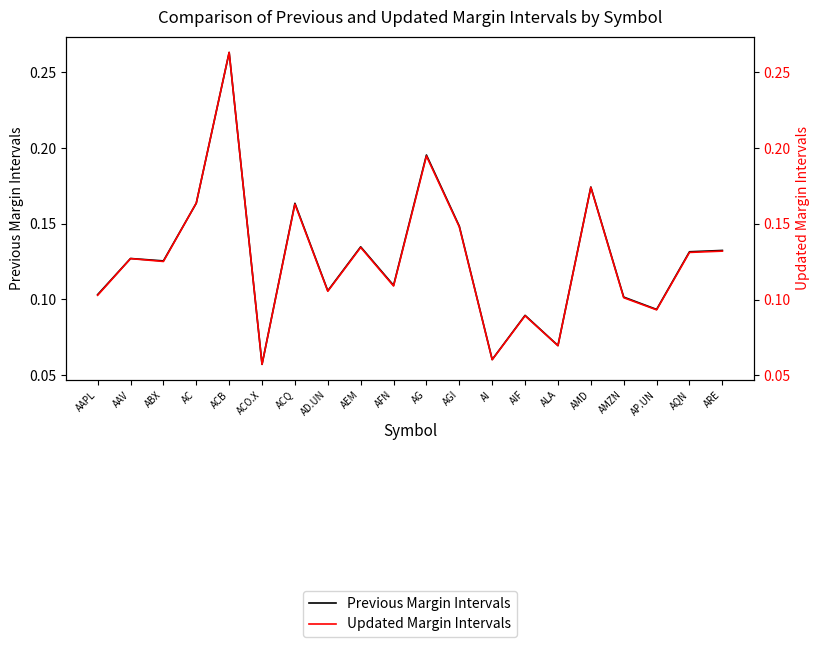

True or false: Updated Margin Intervals has a value of 0.0 at AQN.

False